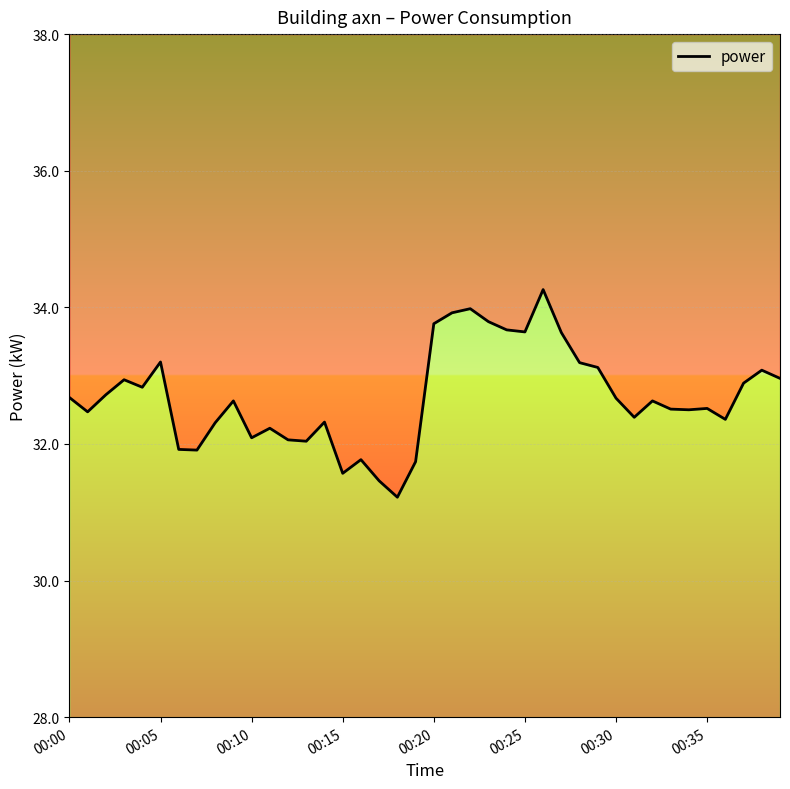

What is the ratio of the value at 32 to the value at 38?

1.0